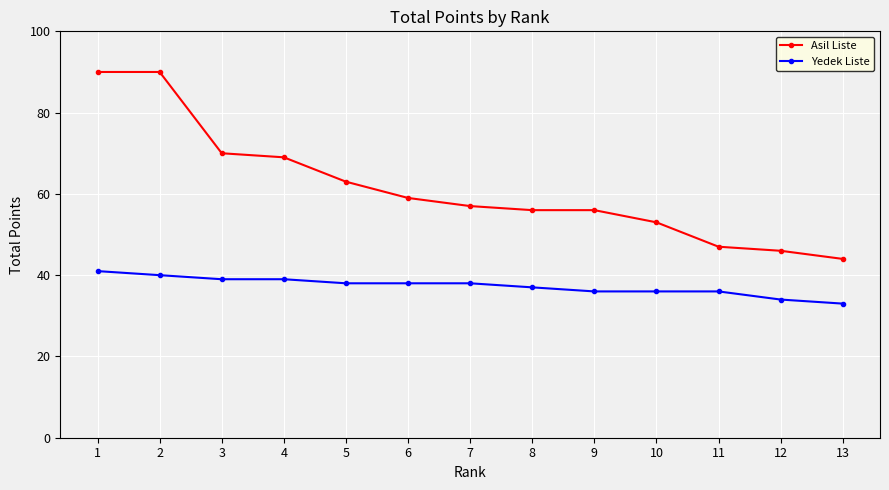

What is the greatest value displayed?

90